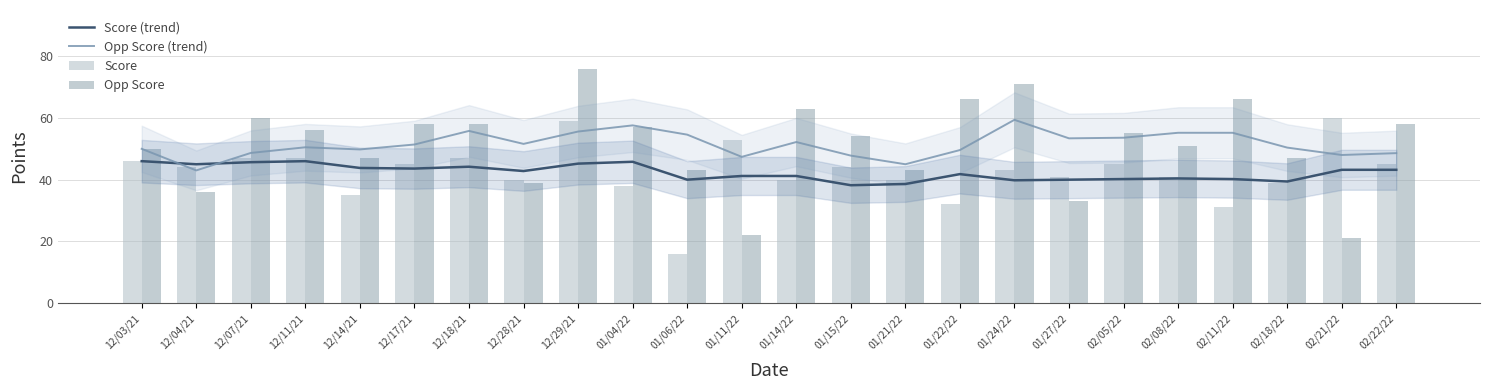

At which label is Opp Score closest to 48?

12/14/21